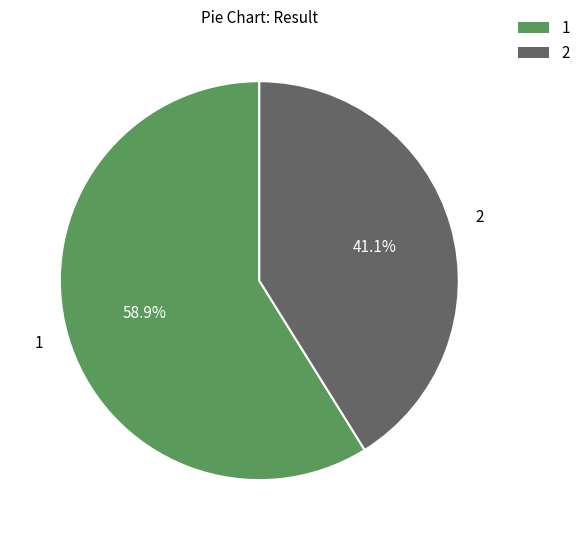

What is the ratio of the value at 2 to the value at 1?

0.7